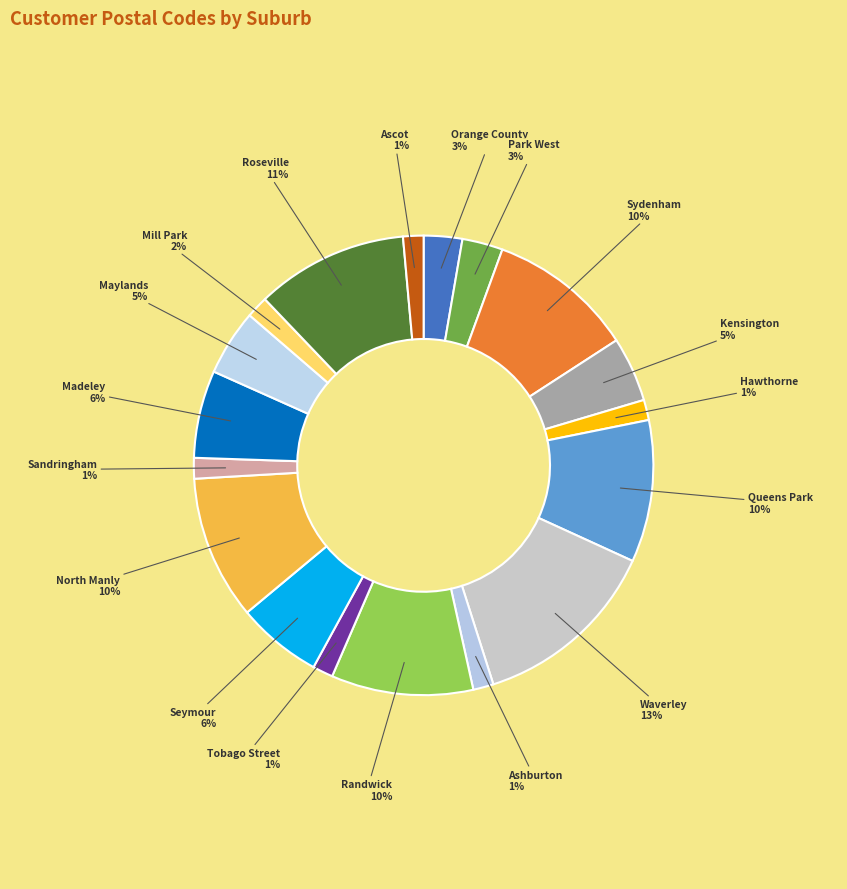

Does Park West account for over 50% of the chart?

No